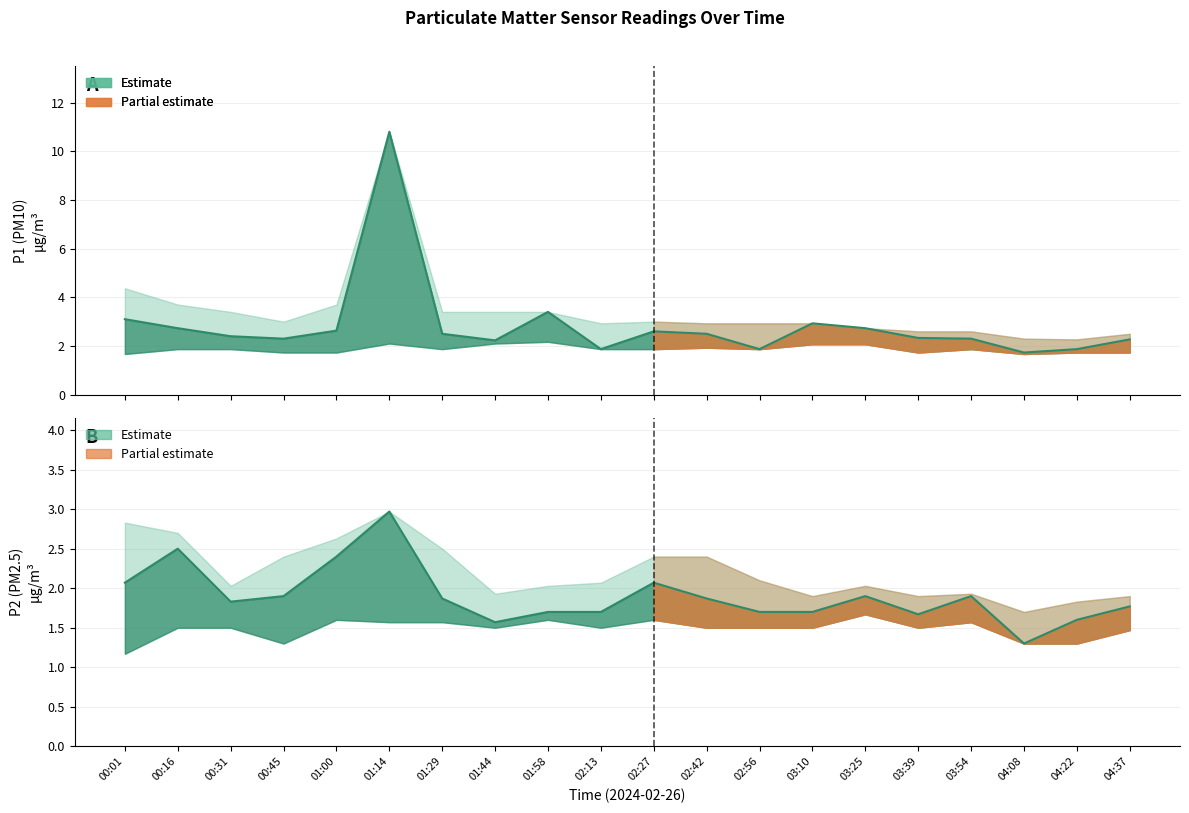

True or false: P2 has more than 0 interior local peaks.

True